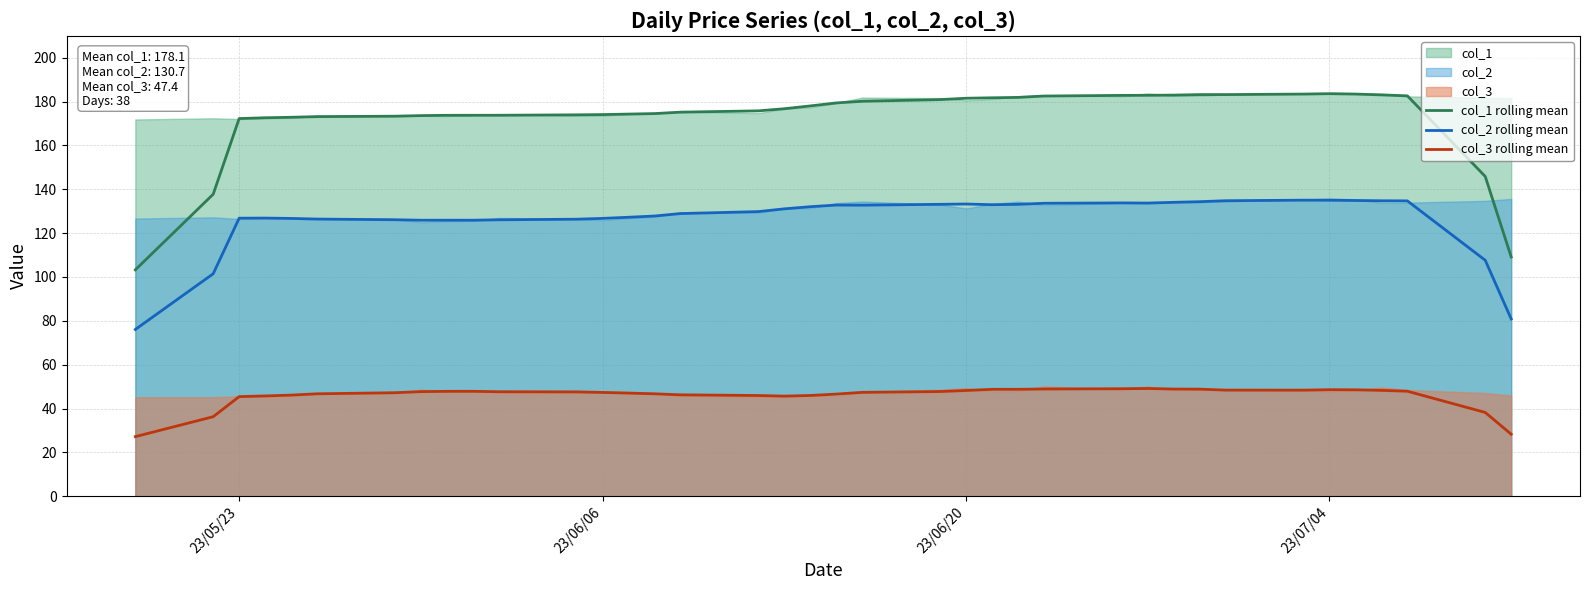

What is the smallest value displayed?

27.2